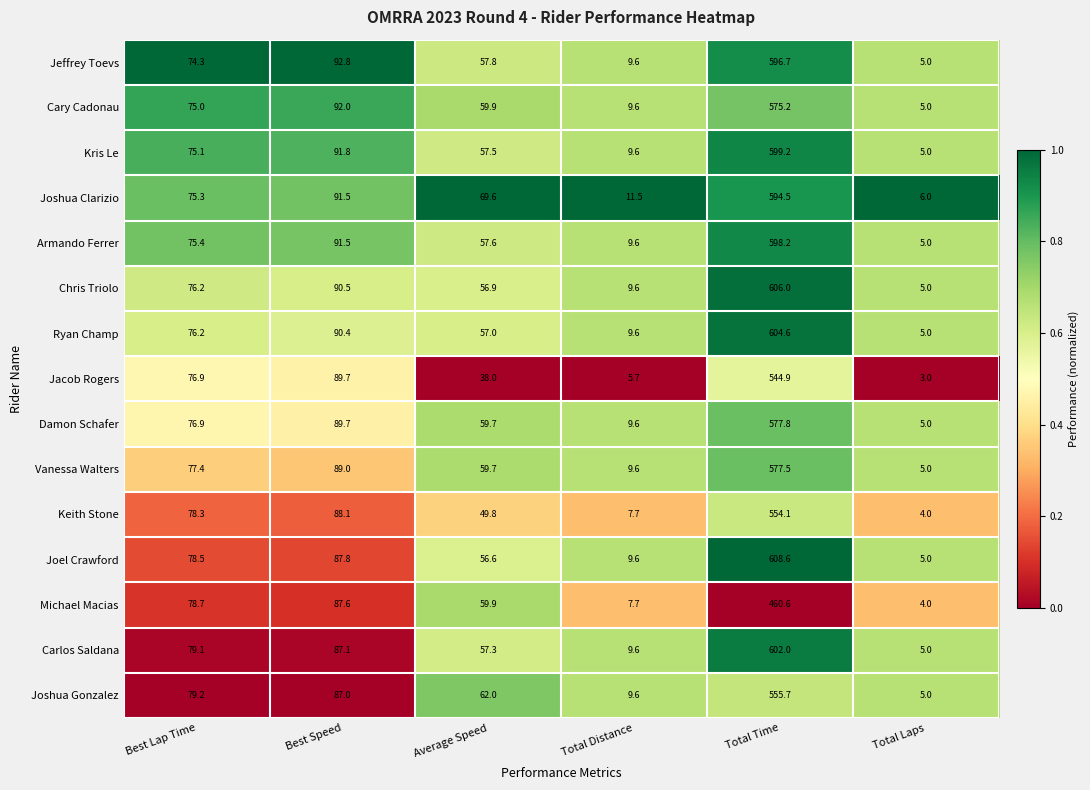

How many categories are shown in the chart?

6